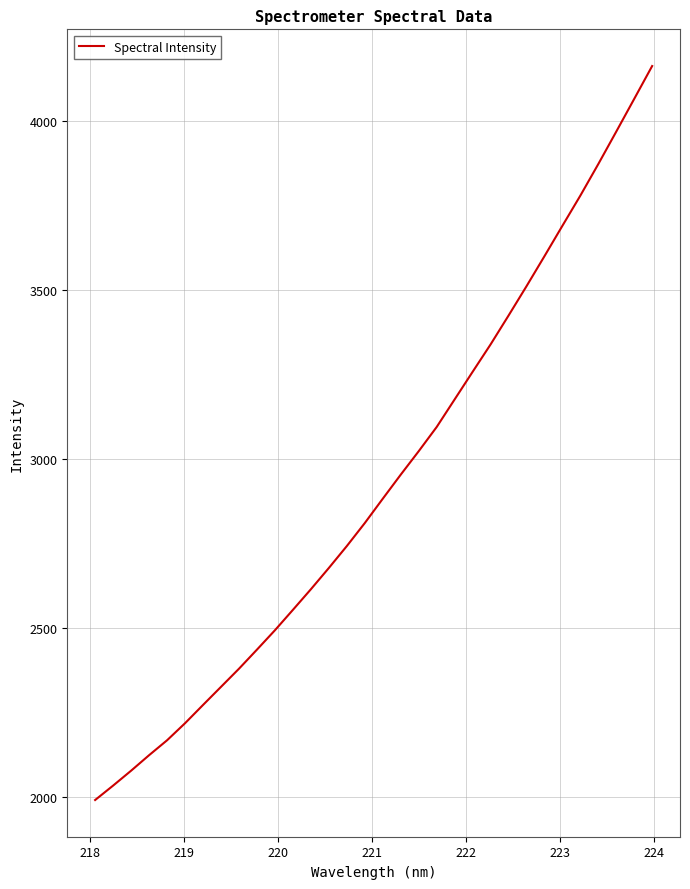

What is the smallest value displayed?

1991.4